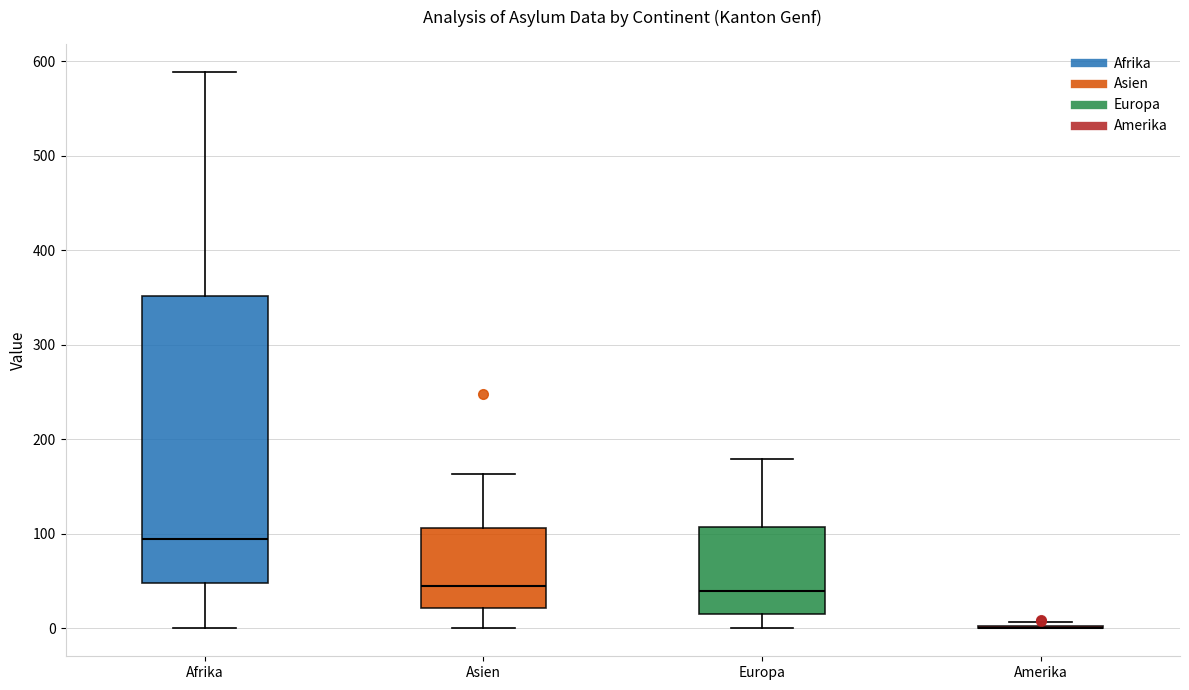

Reading left to right, transcribe this box plot: for each box, give where its median line is, the range the box spans, and where its two whiskers end, as read against the y-axis. The values are not printed on the chart, so give them approximately, as read against the axis.

Afrika: median 100, box 50 to 350, whiskers 0 to 590
Asien: median 50, box 20 to 110, whiskers 0 to 160
Europa: median 40, box 20 to 110, whiskers 0 to 180
Amerika: box collapsed to a line at 0, whiskers 0 to 10